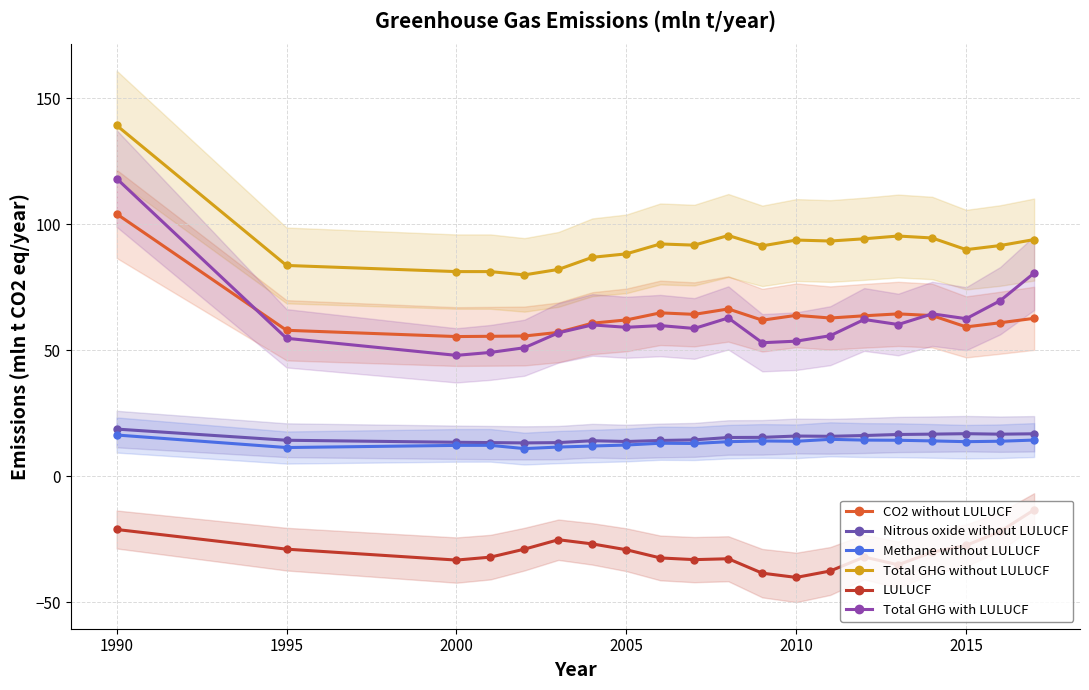

What is the sum of all Total GHG without LULUCF values?

1840.5